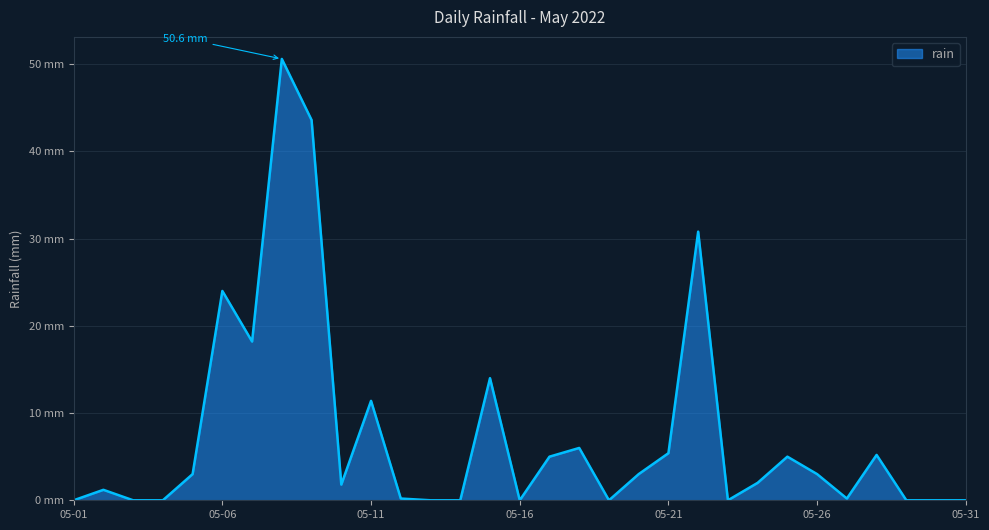

Rank the categories by value from lowest to highest.

2022-05-01, 2022-05-03, 2022-05-04, 2022-05-13, 2022-05-14, 2022-05-16, 2022-05-19, 2022-05-23, 2022-05-29, 2022-05-30, 2022-05-31, 2022-05-12, 2022-05-27, 2022-05-02, 2022-05-10, 2022-05-24, 2022-05-05, 2022-05-20, 2022-05-26, 2022-05-17, 2022-05-25, 2022-05-28, 2022-05-21, 2022-05-18, 2022-05-11, 2022-05-15, 2022-05-07, 2022-05-06, 2022-05-22, 2022-05-09, 2022-05-08